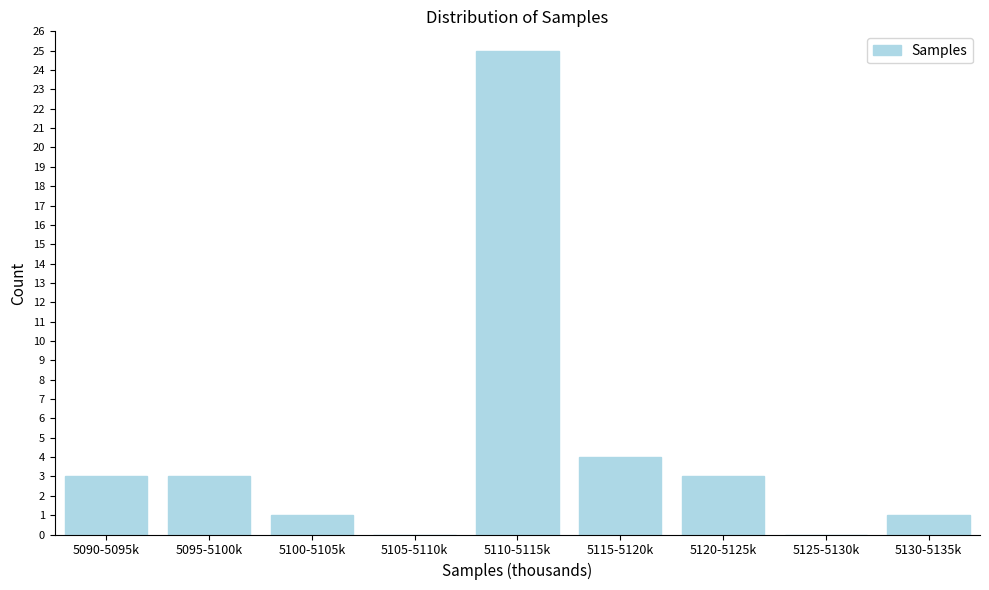

Reading left to right, list all the values displayed in this chart.

5090-5095k=3	5095-5100k=3	5100-5105k=1	5105-5110k=0	5110-5115k=25	5115-5120k=4	5120-5125k=3	5125-5130k=0	5130-5135k=1